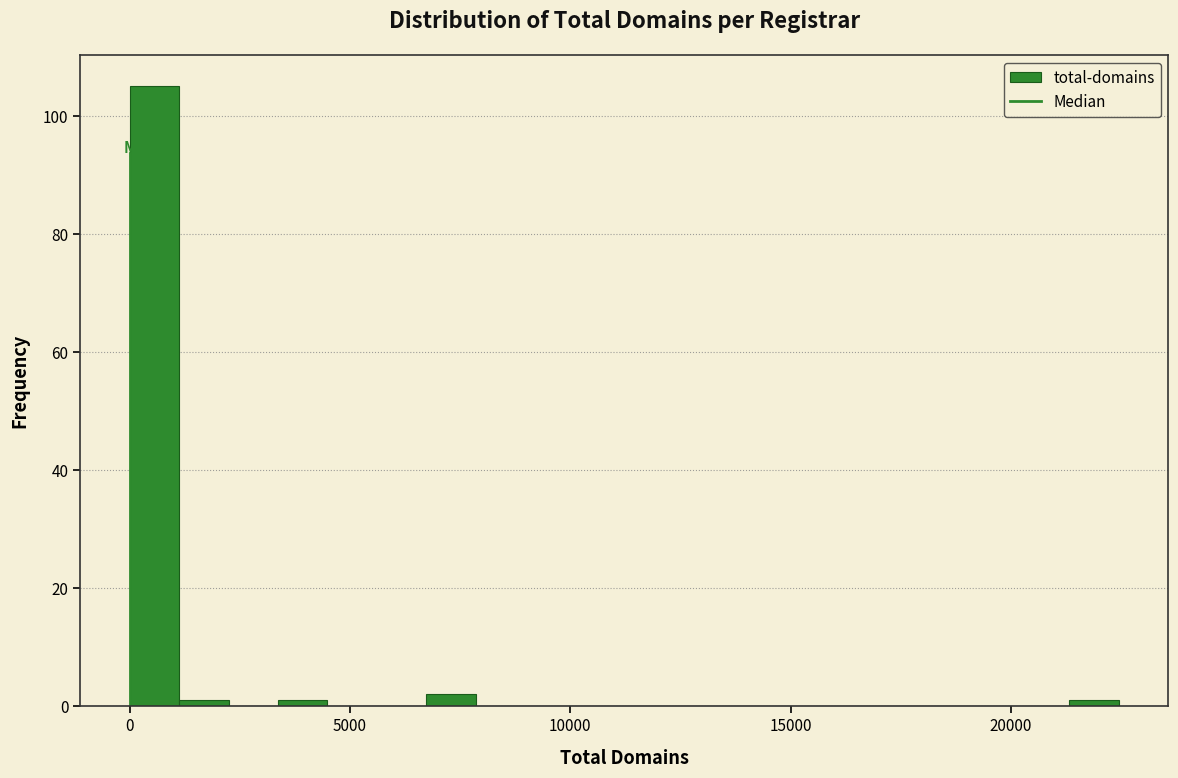

Around what value on the x-axis is the tallest bar? Give the approximate position of its centre, as read against the axis.

500